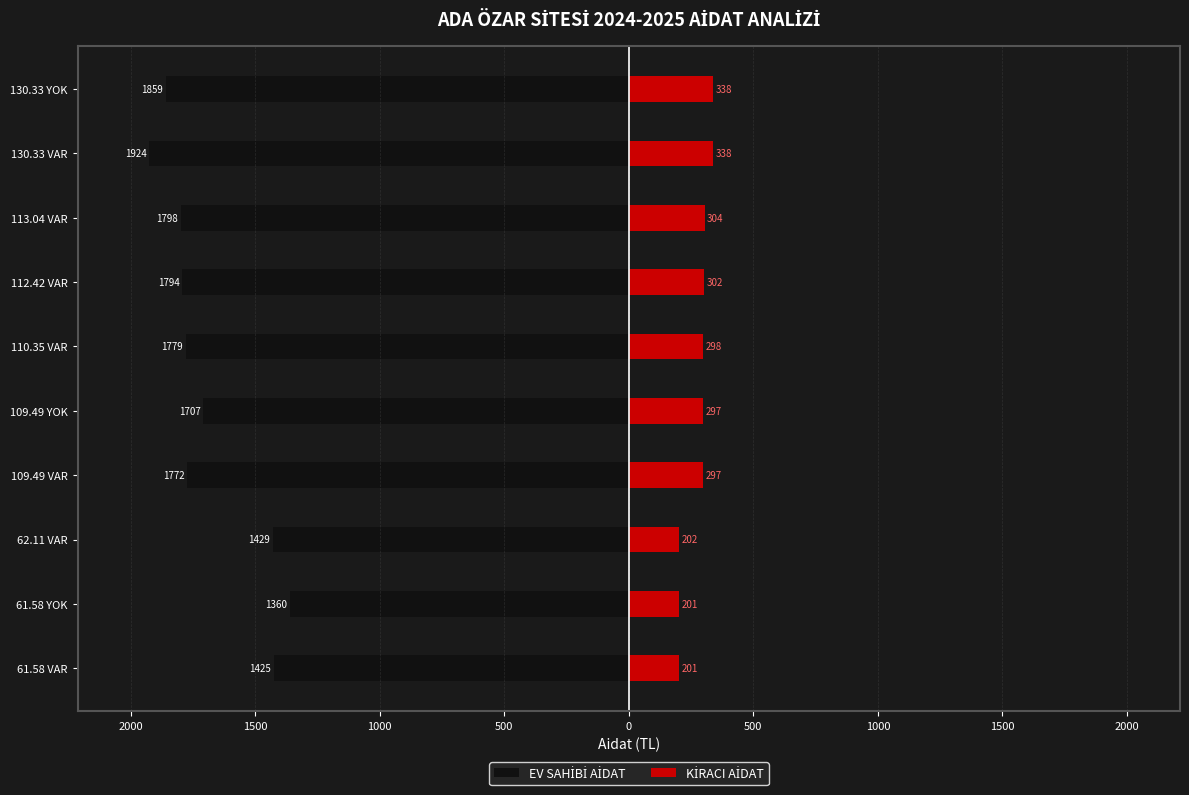

What are all the series names shown in the legend?

EV SAHİBİ AİDAT, KİRACI AİDAT